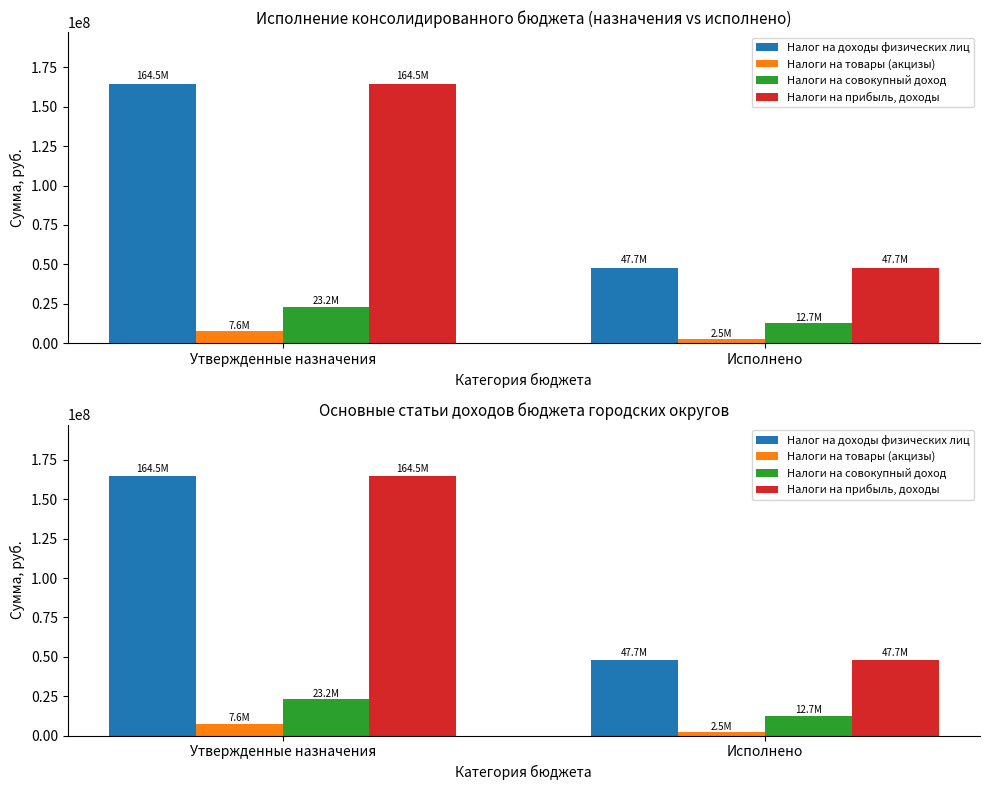

The value of Налоги на товары (акцизы) at Утвержденные назначения is 11620967.1. True or false?

False